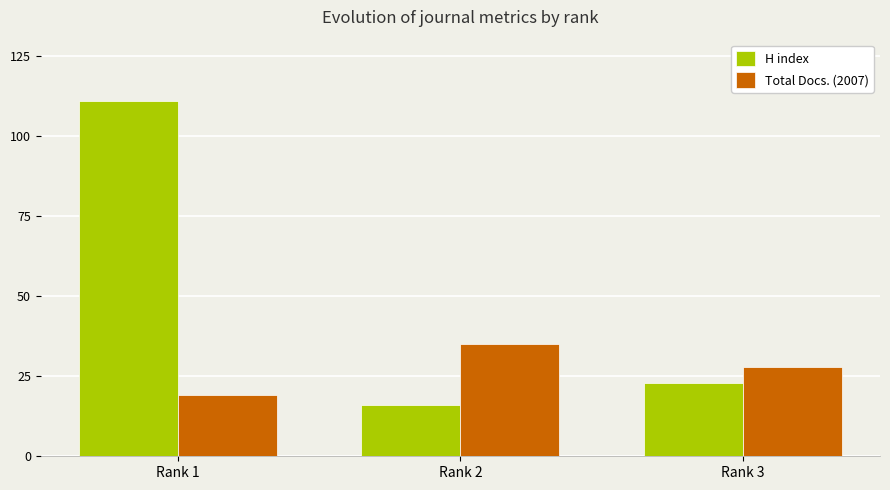

What is the highest value of the Total Docs. (2007) series?

35